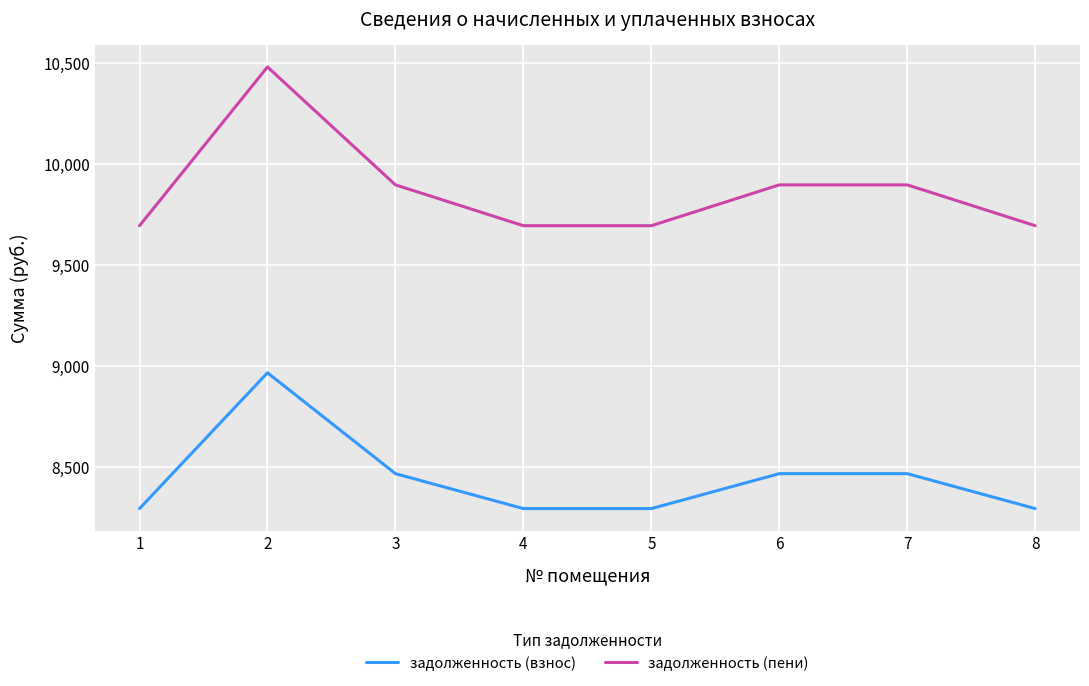

Reading left to right, extract all data points from this chart.

задолженность (взнос): 1=8294.4	2=8966.4	3=8467.2	4=8294.4	5=8294.4	6=8467.2	7=8467.2	8=8294.4
задолженность (пени): 1=9694.1	2=10479.5	3=9896.0	4=9694.1	5=9694.1	6=9896.0	7=9896.0	8=9694.1